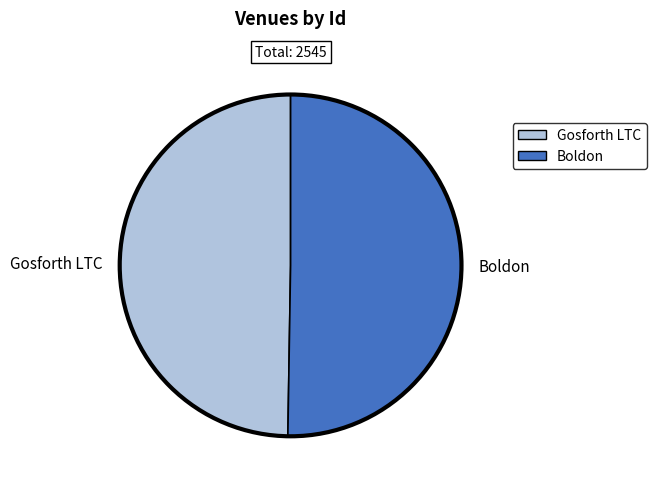

Which has a higher value, Gosforth LTC or Boldon?

Boldon